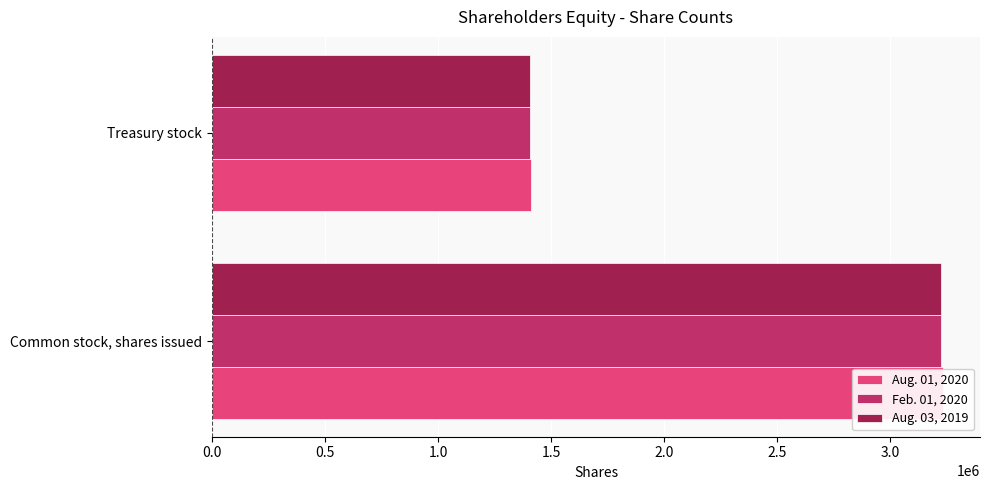

What is the difference between the maximum and minimum values in the Feb. 01, 2020 series?

1816311